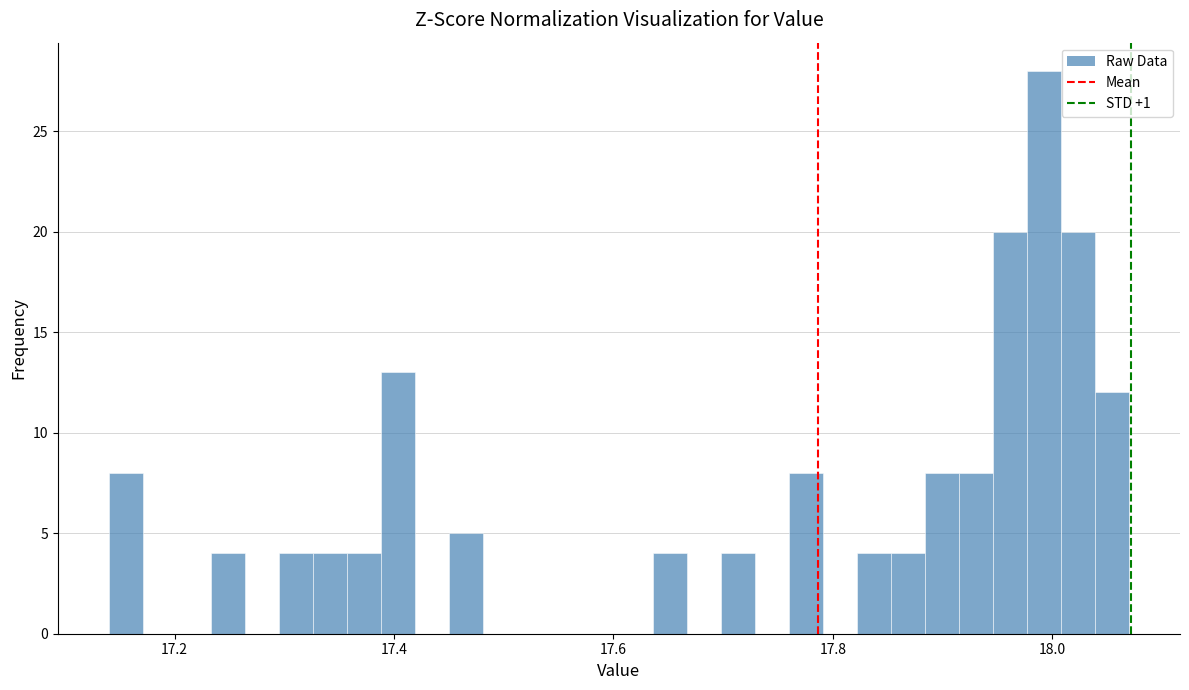

Around what value on the x-axis is the tallest bar? Give the approximate position of its centre, as read against the axis.

18.00